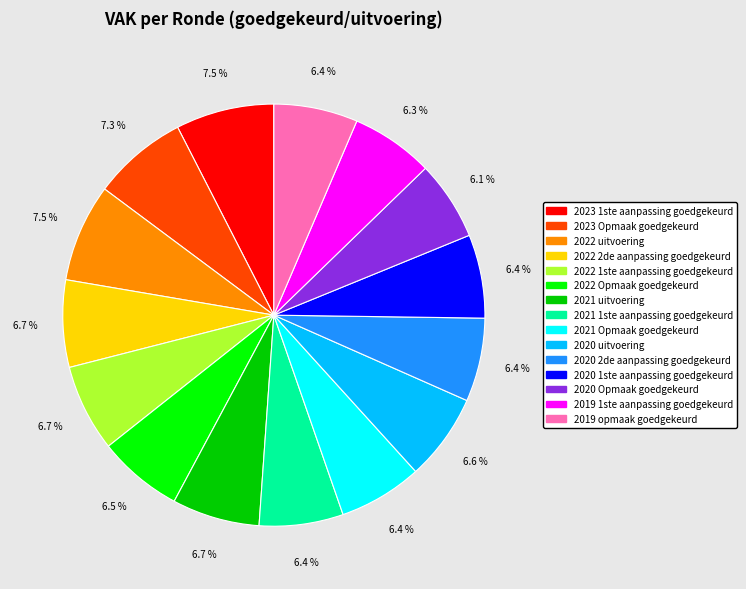

What percentage is NOT represented by 2021 uitvoering?

93.3%